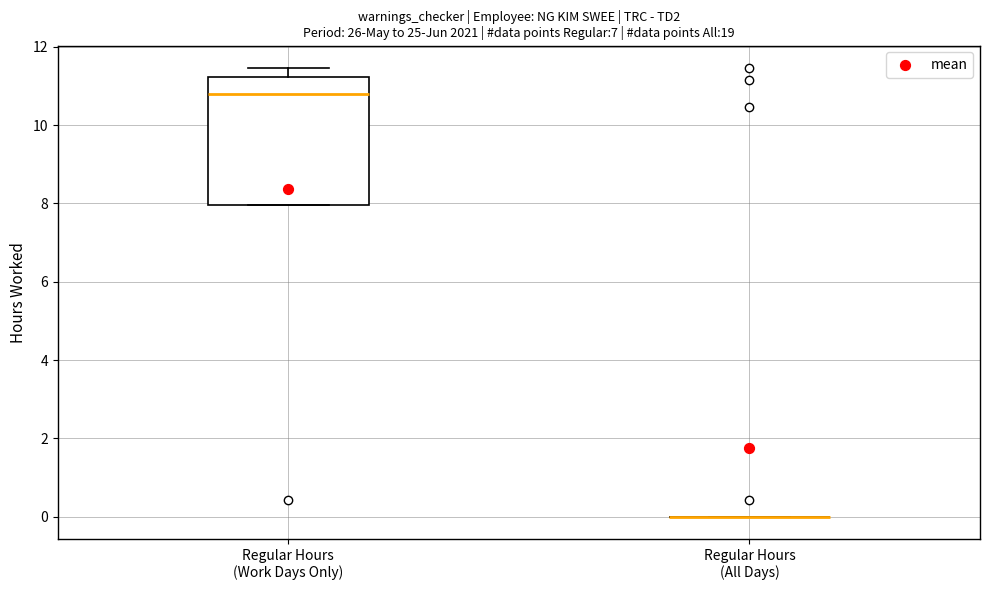

Reading left to right, transcribe this box plot: for each box, give where its median line is, the range the box spans, and where its two whiskers end, as read against the y-axis. The values are not printed on the chart, so give them approximately, as read against the axis.

Regular Hours (Work Days Only): median 10.8, box 8.0 to 11.2, whiskers 8.0 to 11.4
Regular Hours (All Days): box collapsed to a line at 0.0, whiskers 0.0 to 0.0